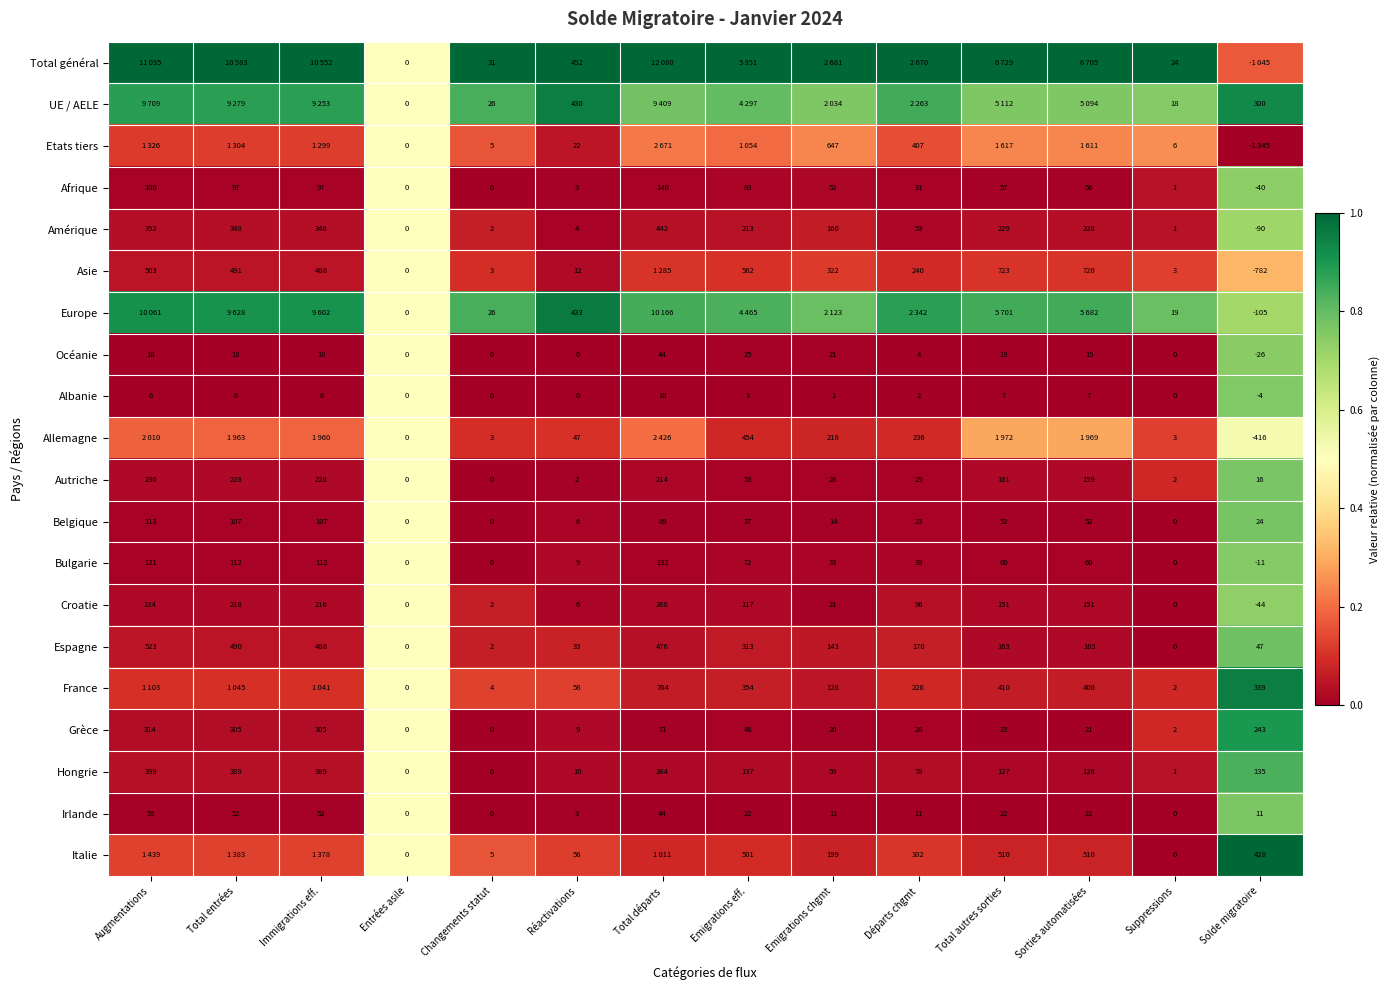

Where does the Belgique series first go above 37?

Augmentations